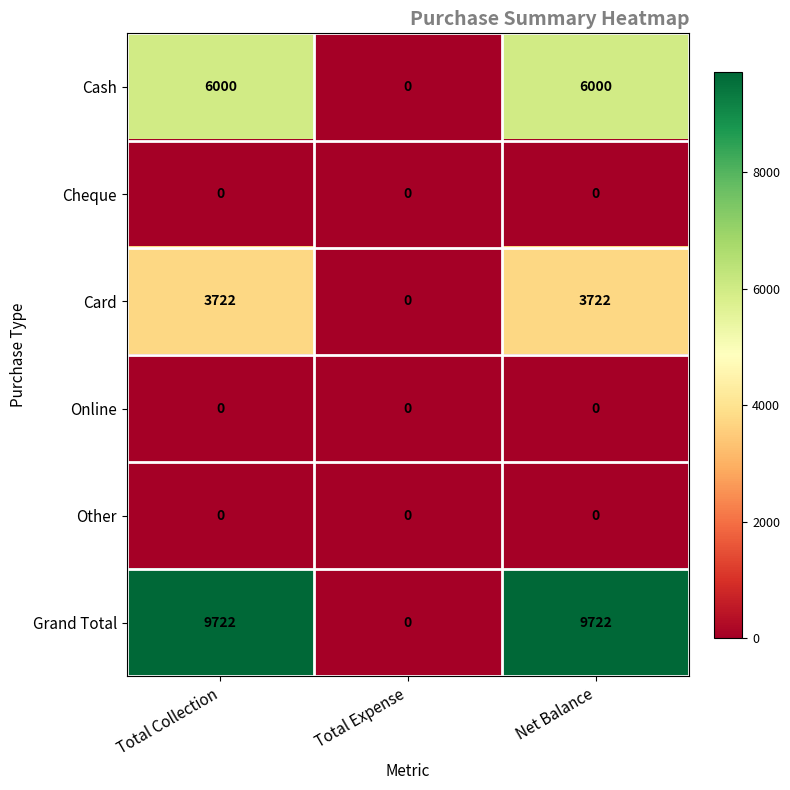

Between Total Expense and Net Balance, which series saw the biggest shift?

Grand Total